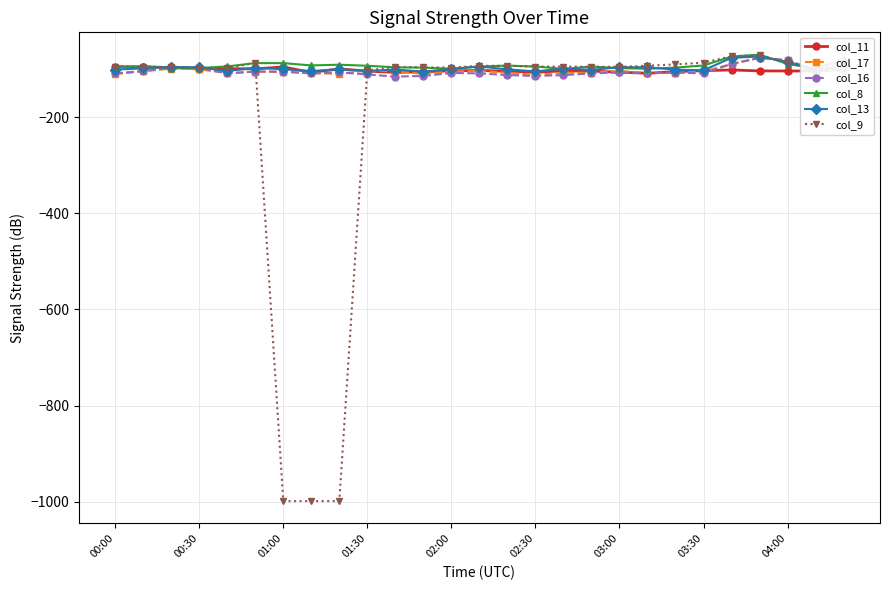

What is the maximum value for col_13?

-73.9